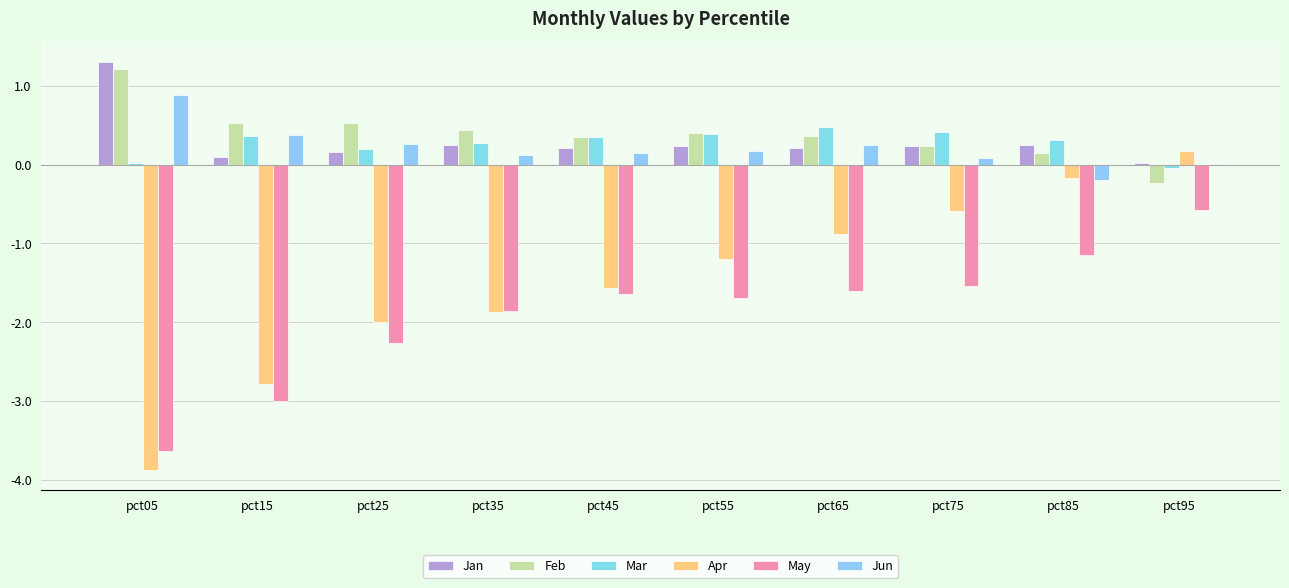

Rank the categories by Feb value from highest to lowest.

pct05, pct15, pct25, pct35, pct55, pct65, pct45, pct75, pct85, pct95